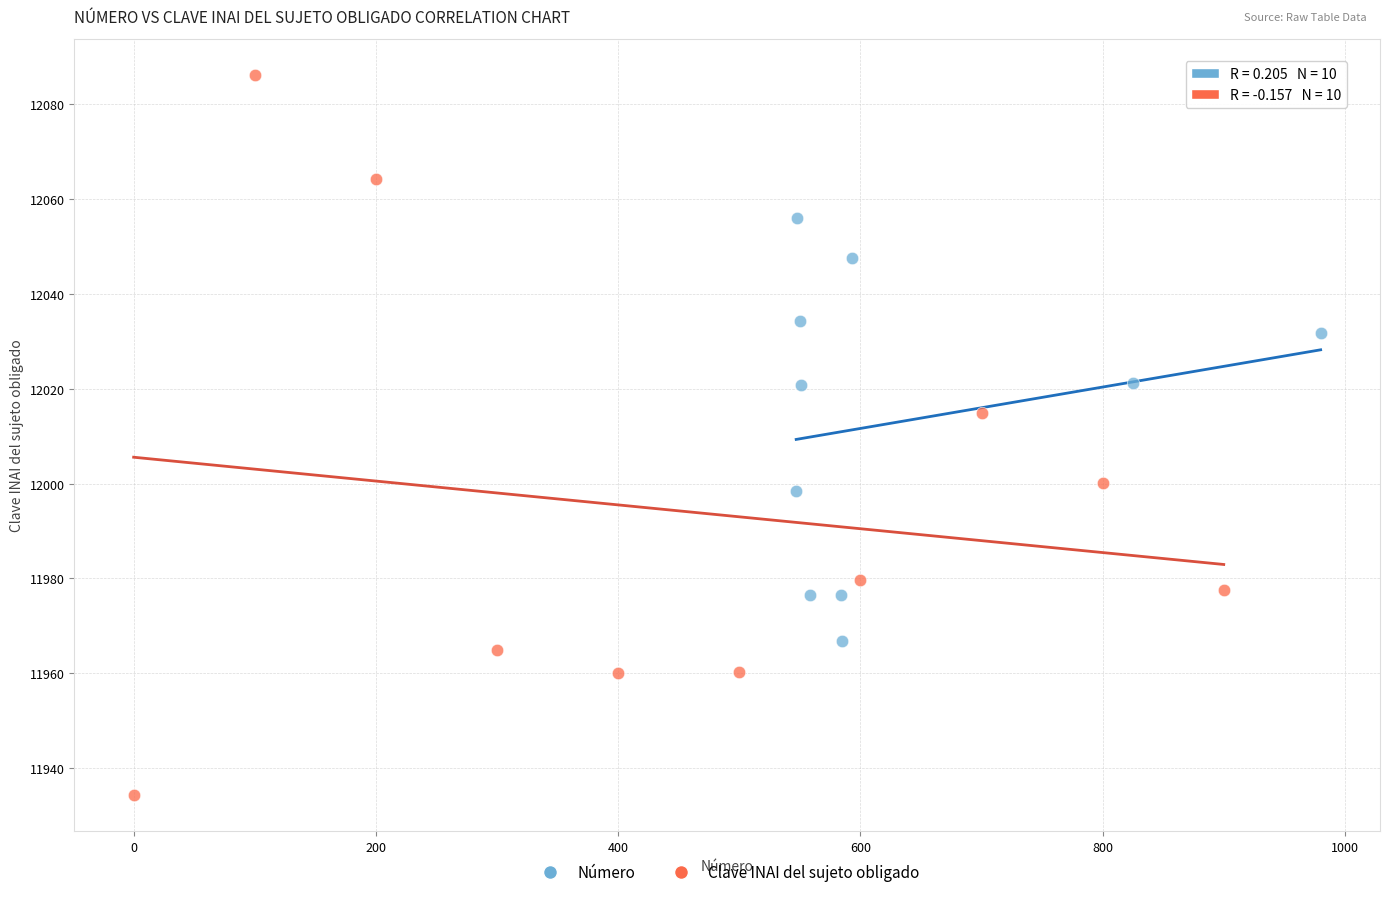

Which series contains the highest Y value?

Clave INAI del sujeto obligado